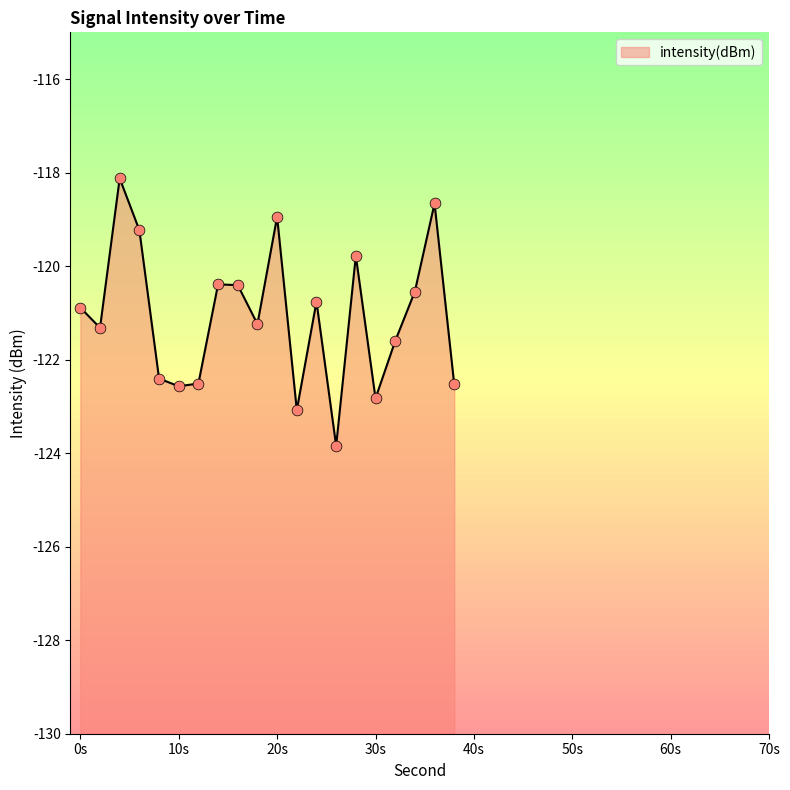

Which has a higher value, 14 or 18?

14